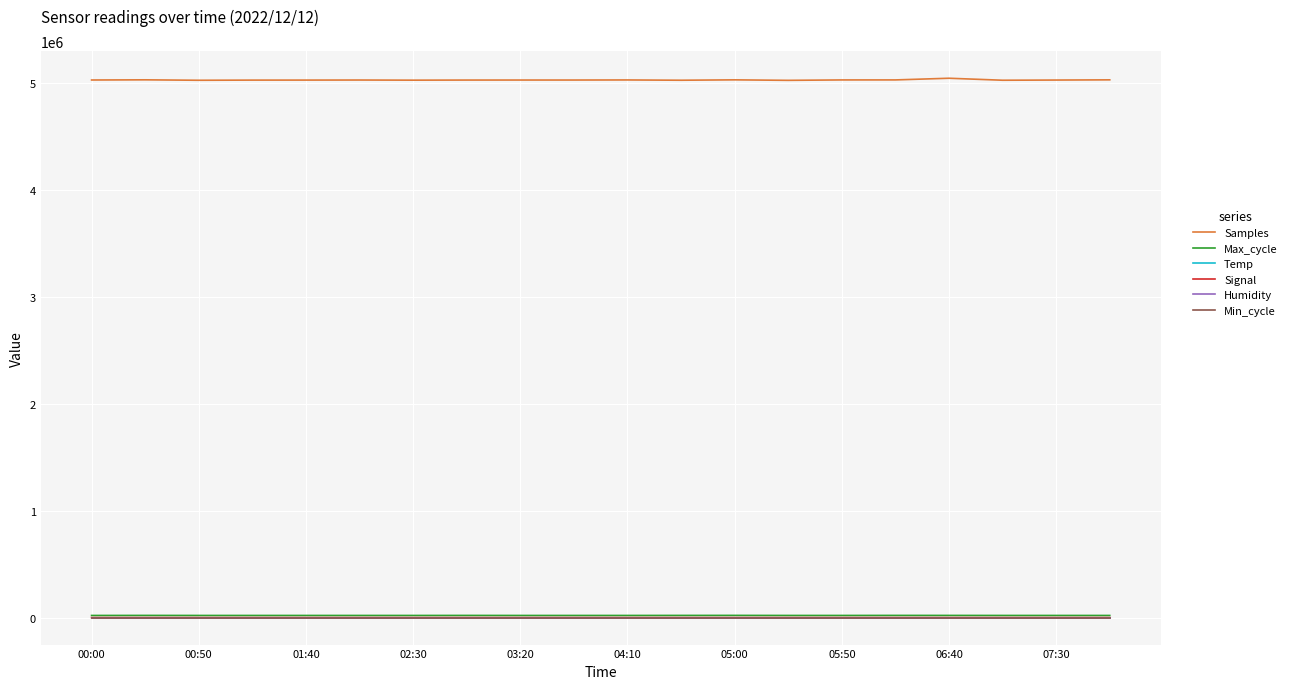

Which series has the largest total across all categories?

Samples